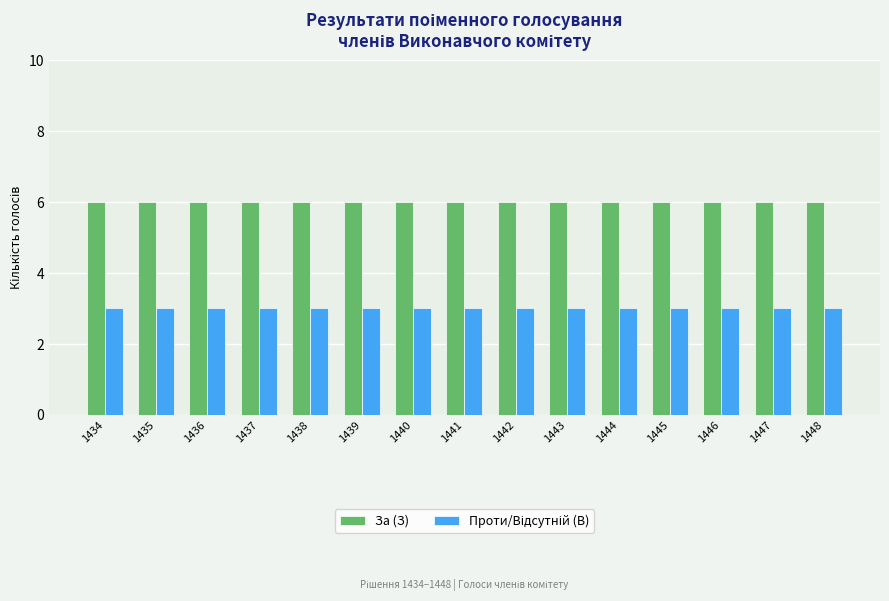

What is the value of the За (З) bar at the 10th from the left?

6